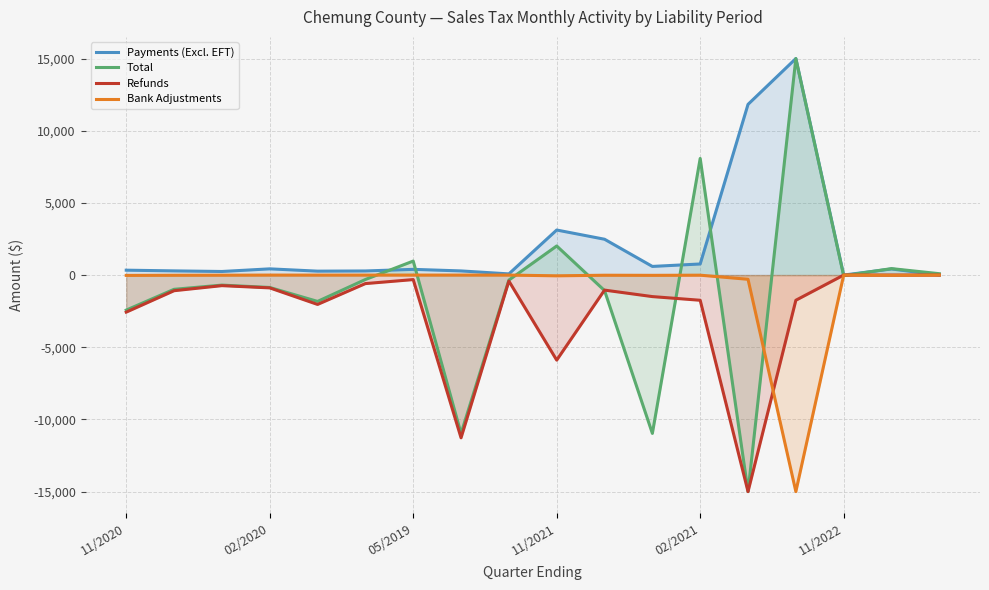

After their last crossing, which series has the higher values: Refunds or Total?

Total